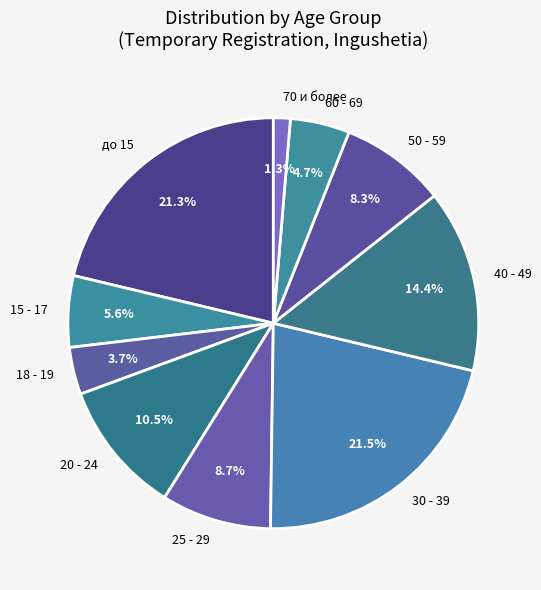

What is the total percentage of 40 - 49 and 50 - 59?

22.7%